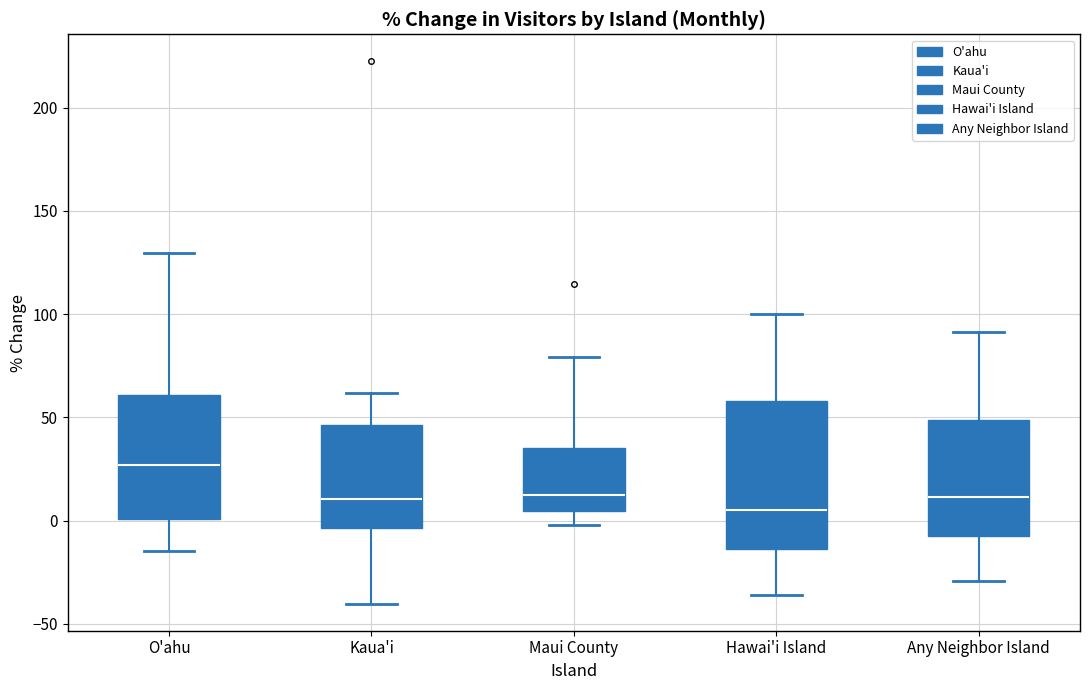

Comparing the boxes themselves (not the whiskers), which one is the tallest?

Hawai'i Island